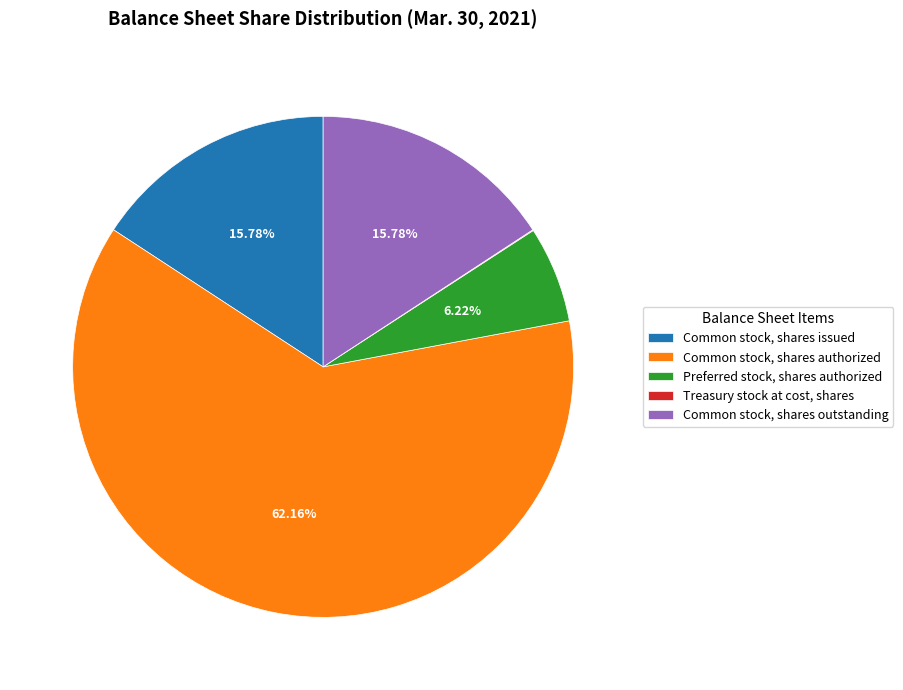

What is the largest slice in the pie chart?

Common stock, shares authorized